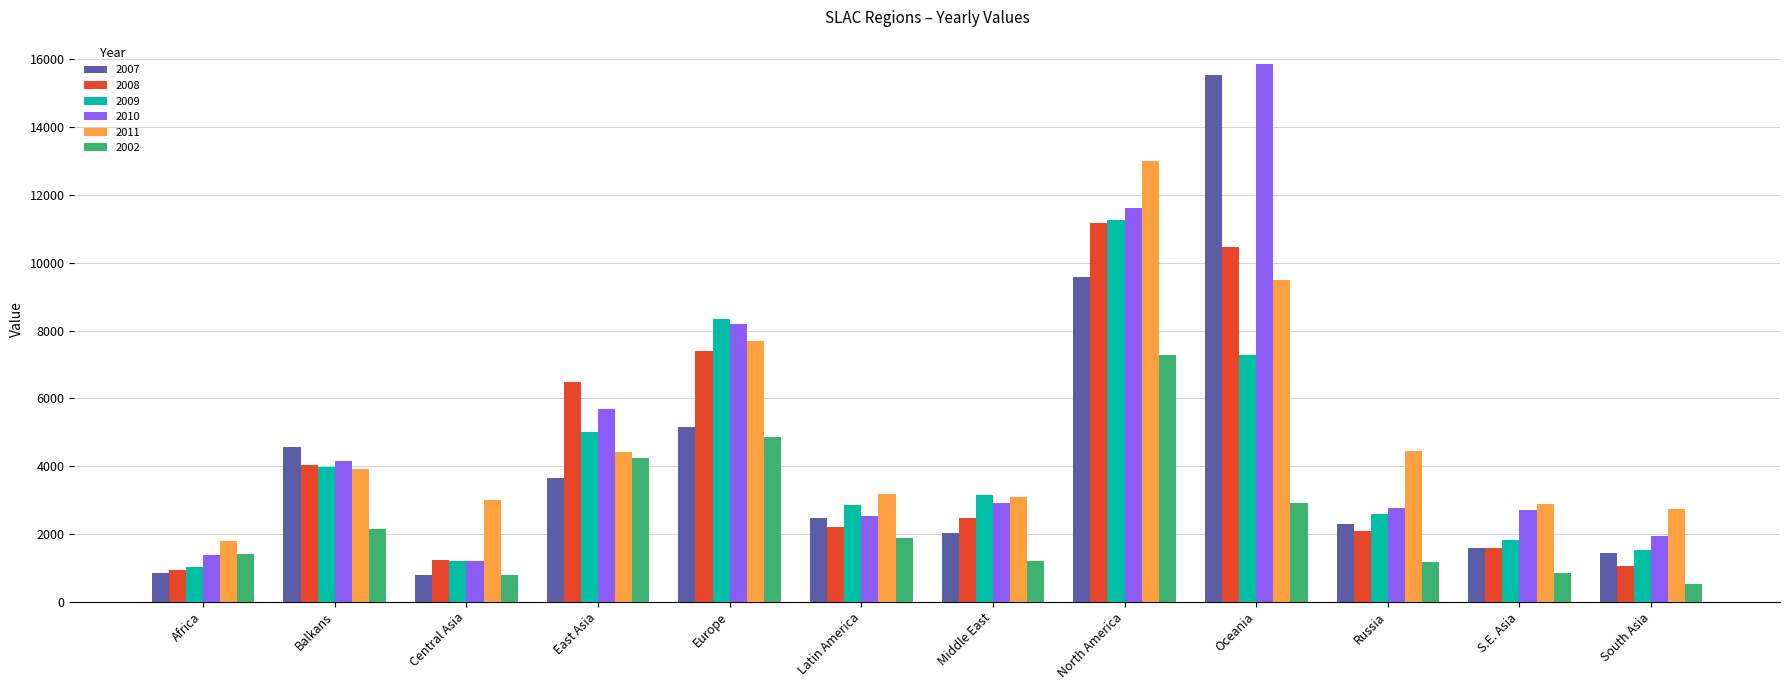

What is the label of the 9th bar from the left?

Oceania